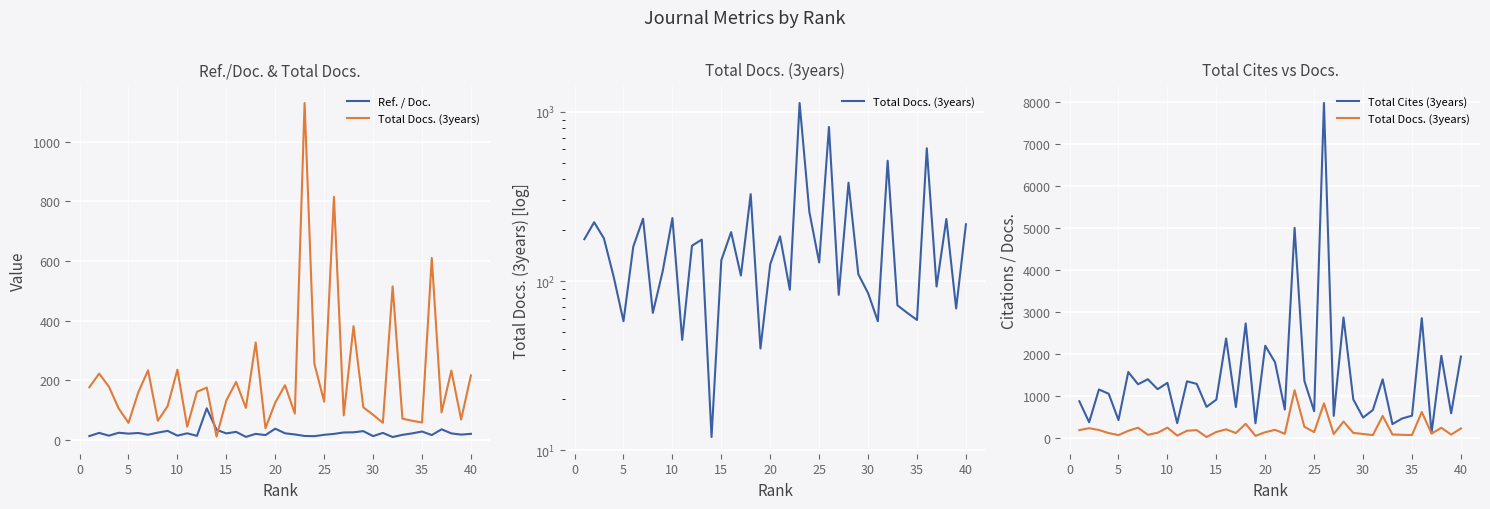

Reading left to right, what are all the values shown in this chart?

Ref. / Doc.: 13.7	24.3	15.1	24.9	21.9	24.1	18.1	25.3	31.2	15.2	22.9	14.4	106.6	34.9	22.6	27.8	11.0	21.1	17.0	38.4	23.0	19.1	14.1	13.4	17.9	21.0	25.8	26.3	30.3	13.6	24.3	10.5	17.8	22.8	28.9	17.2	36.3	22.7	18.6	21.2
Total Docs. (3years): 177.0	223.0	179.0	106.0	58.0	160.0	234.0	65.0	114.0	236.0	45.0	162.0	176.0	12.0	133.0	195.0	108.0	327.0	40.0	126.0	184.0	89.0	1129.0	256.0	129.0	815.0	83.0	382.0	110.0	85.0	58.0	515.0	72.0	65.0	59.0	610.0	93.0	233.0	69.0	217.0
Total Cites (3years): 865.0	365.0	1146.0	1044.0	416.0	1563.0	1270.0	1391.0	1153.0	1305.0	344.0	1341.0	1279.0	732.0	904.0	2363.0	728.0	2722.0	340.0	2190.0	1796.0	669.0	5002.0	1351.0	627.0	7981.0	516.0	2864.0	908.0	476.0	657.0	1388.0	321.0	455.0	521.0	2848.0	109.0	1950.0	577.0	1932.0